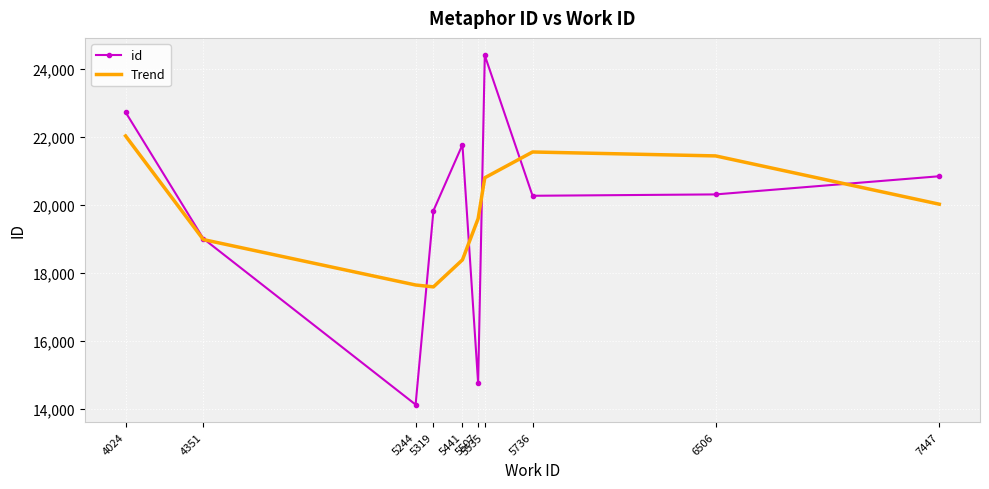

Which series changed the most between 4351 and 5244?

id